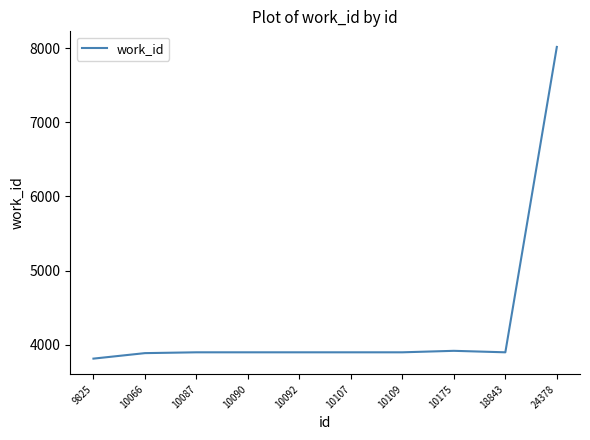

What is the difference between the maximum and minimum values?

4199